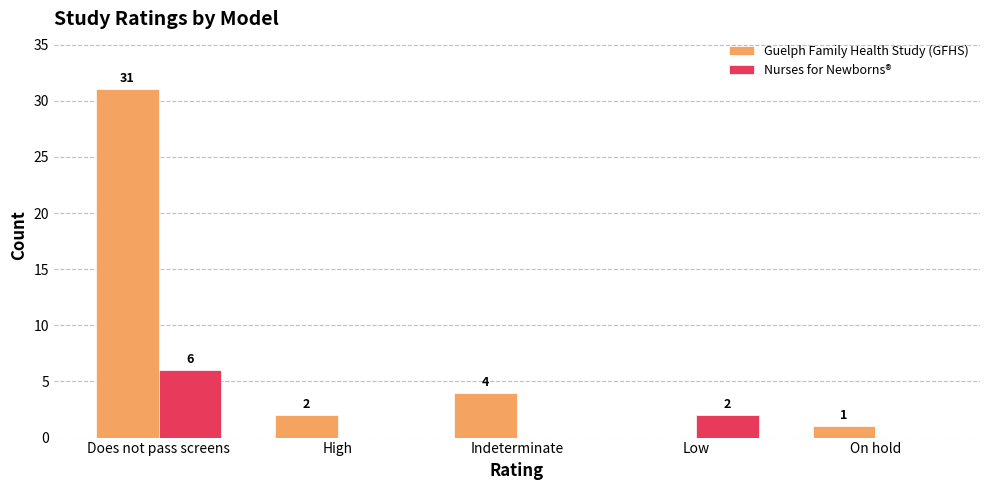

What is the sum of all Nurses for Newborns® values?

8